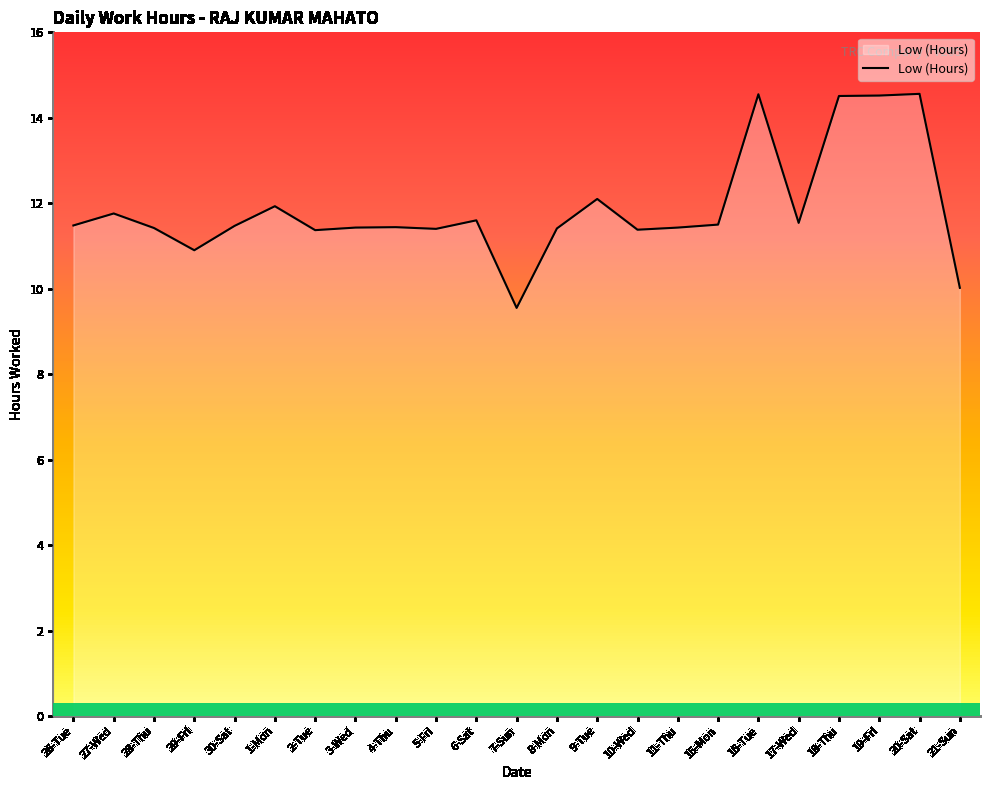

Approximately how many times larger is the value at 11-Thu compared to 7-Sun?

1.2